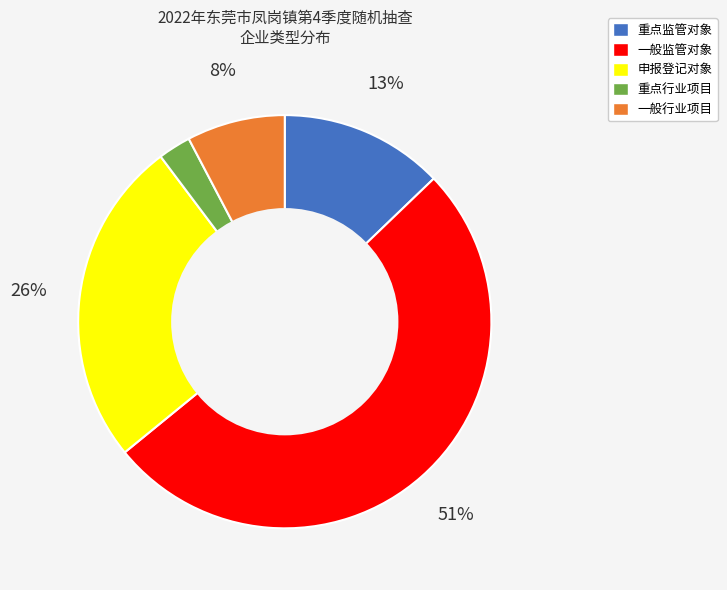

To the nearest percent, what percentage of the pie is 申报登记对象?

26%